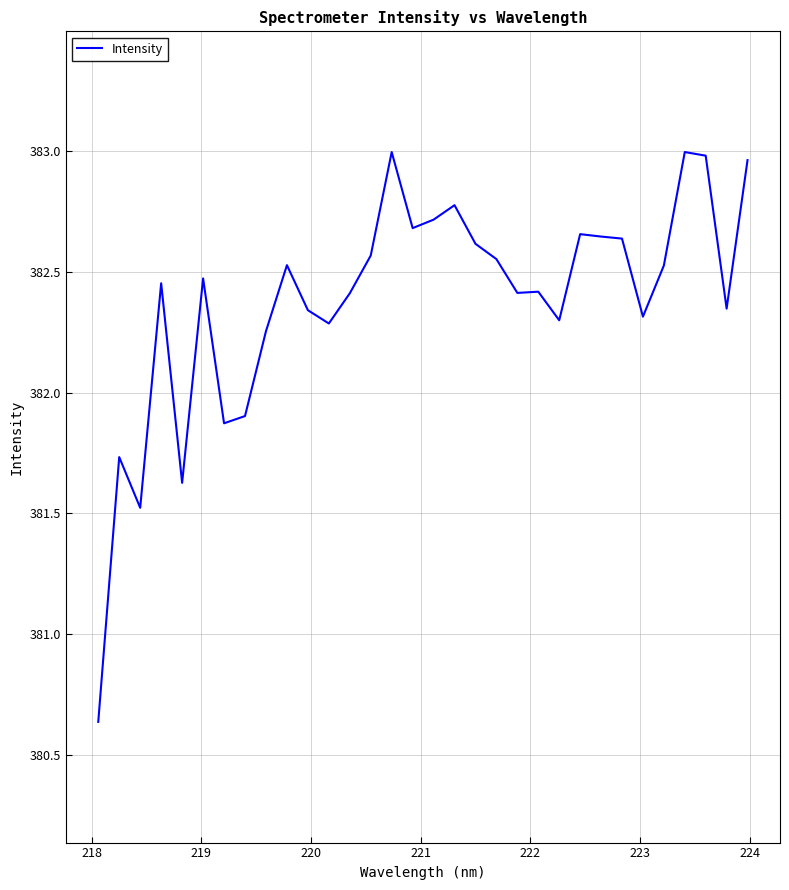

What is the difference between the maximum and minimum values?

2.4